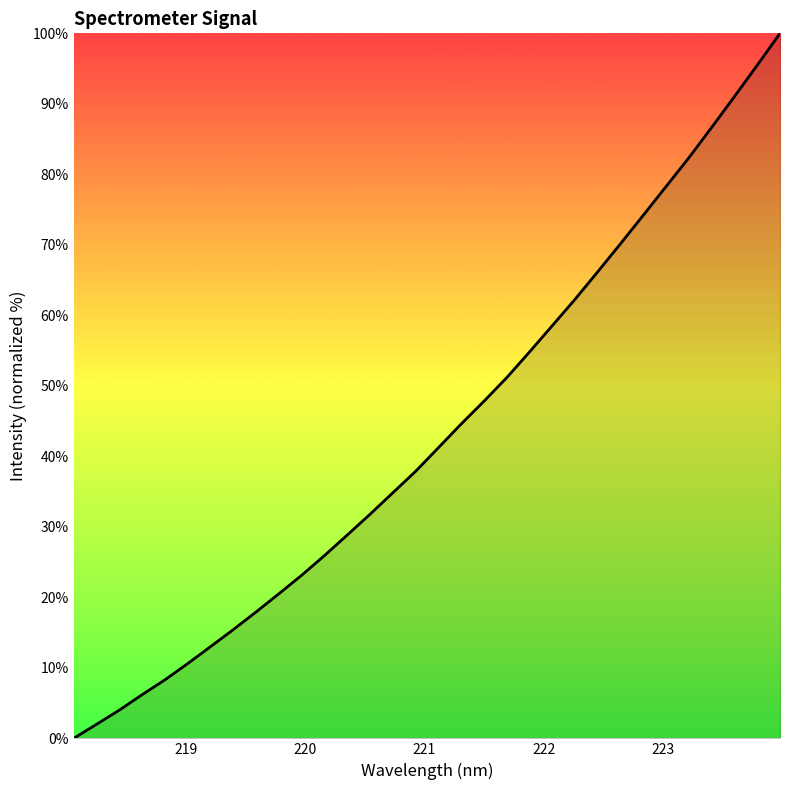

Does the chart have visible grid lines?

No